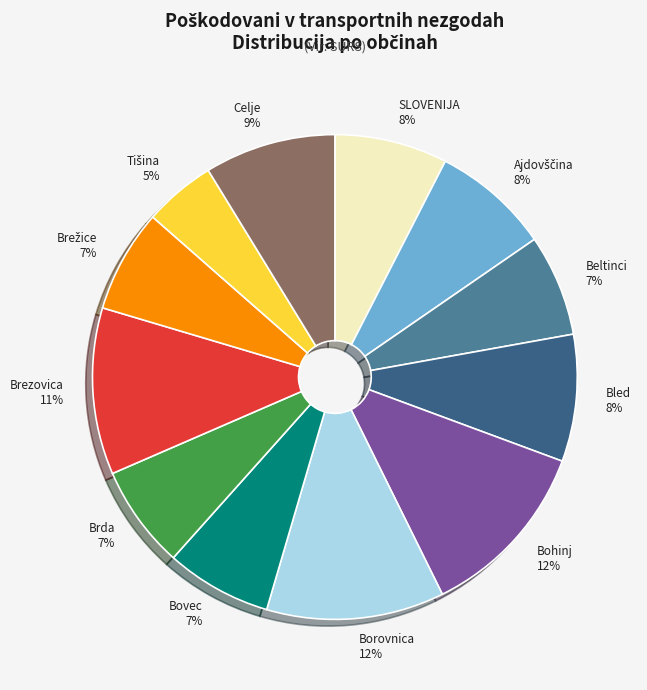

Between Bovec 7% and Brezovica 11%, which is larger?

Brezovica 11%